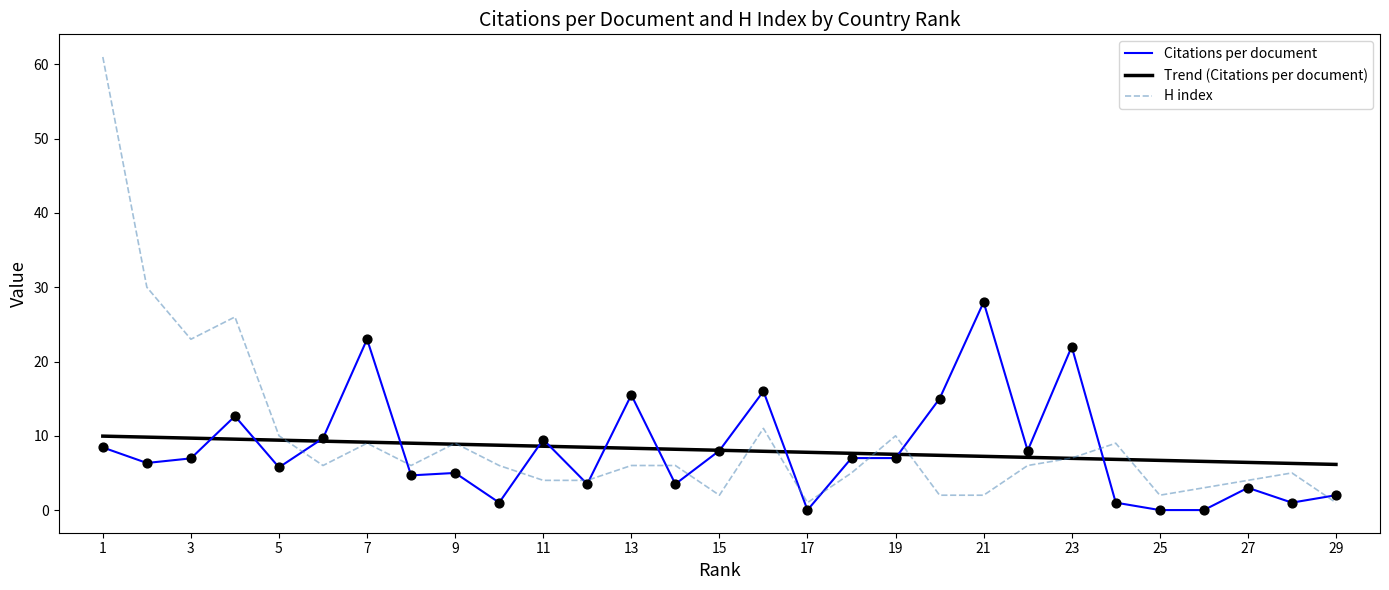

Which series has the widest spread of values?

H index